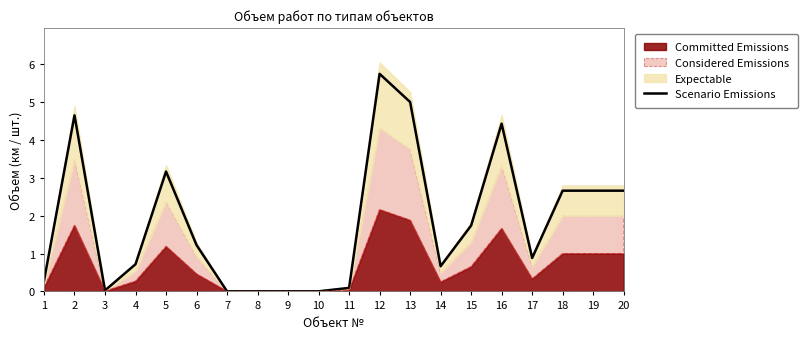

Where is the first local maximum?

2